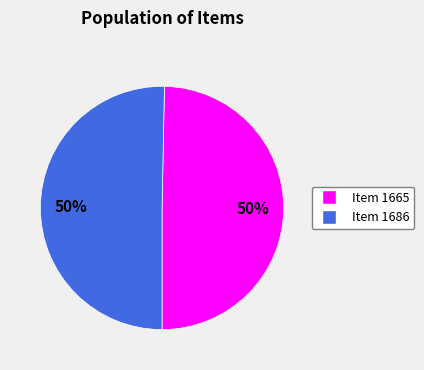

How many segments does this pie chart have?

2